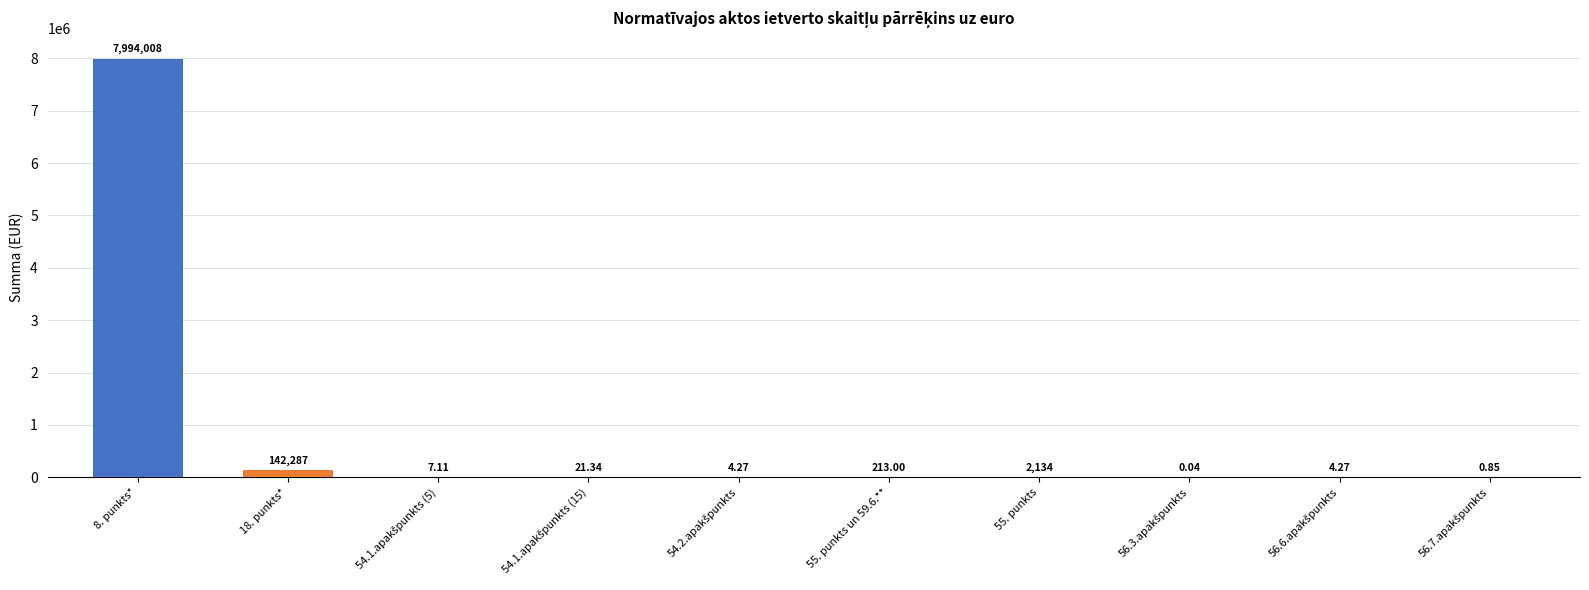

What is the sum of all values?

8138680.2